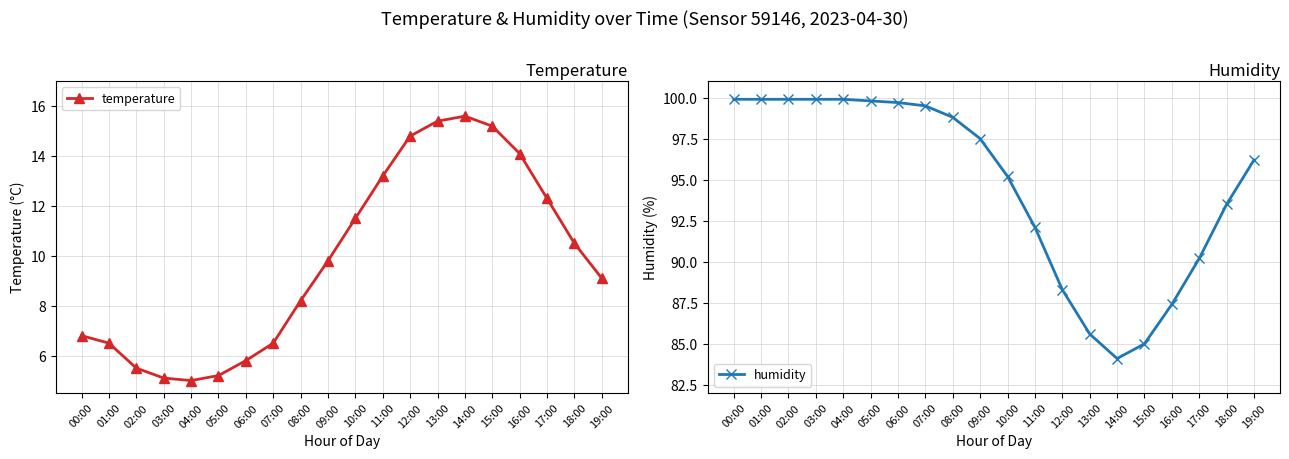

At which category does the chart reach its minimum across all series?

04:00